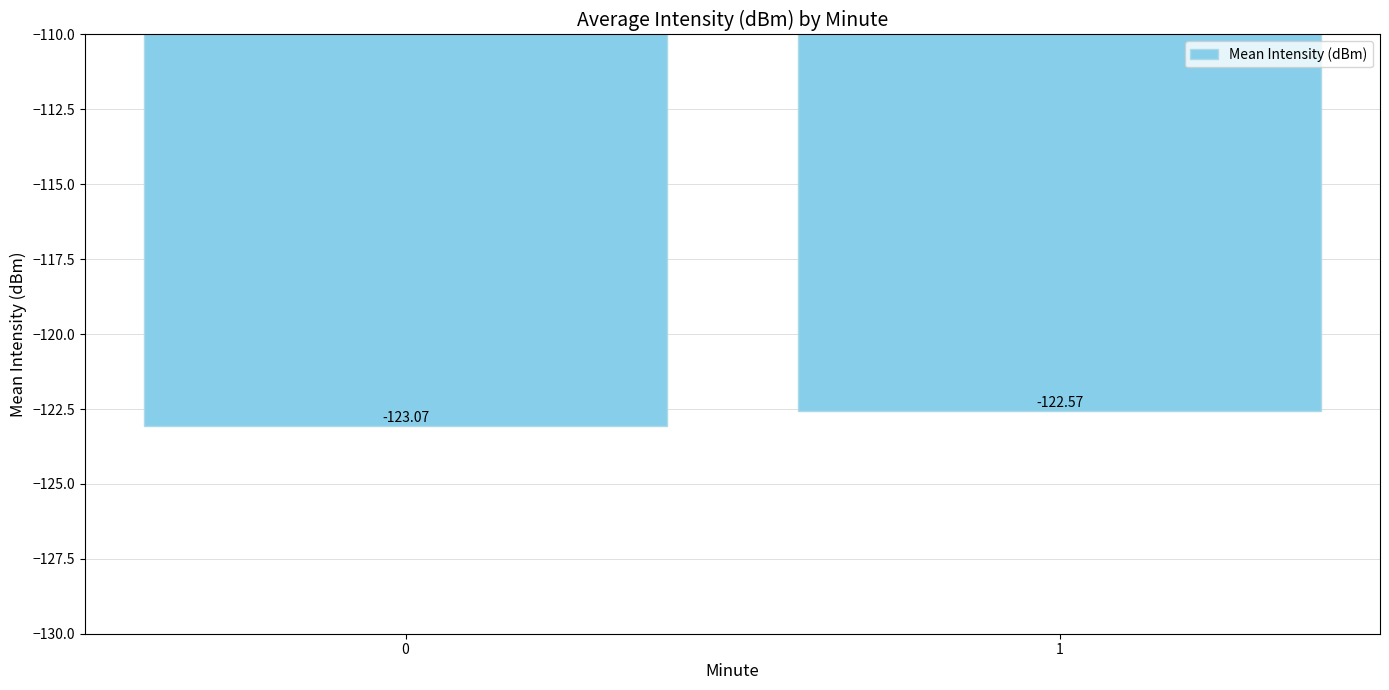

How many data points does each series have?

2